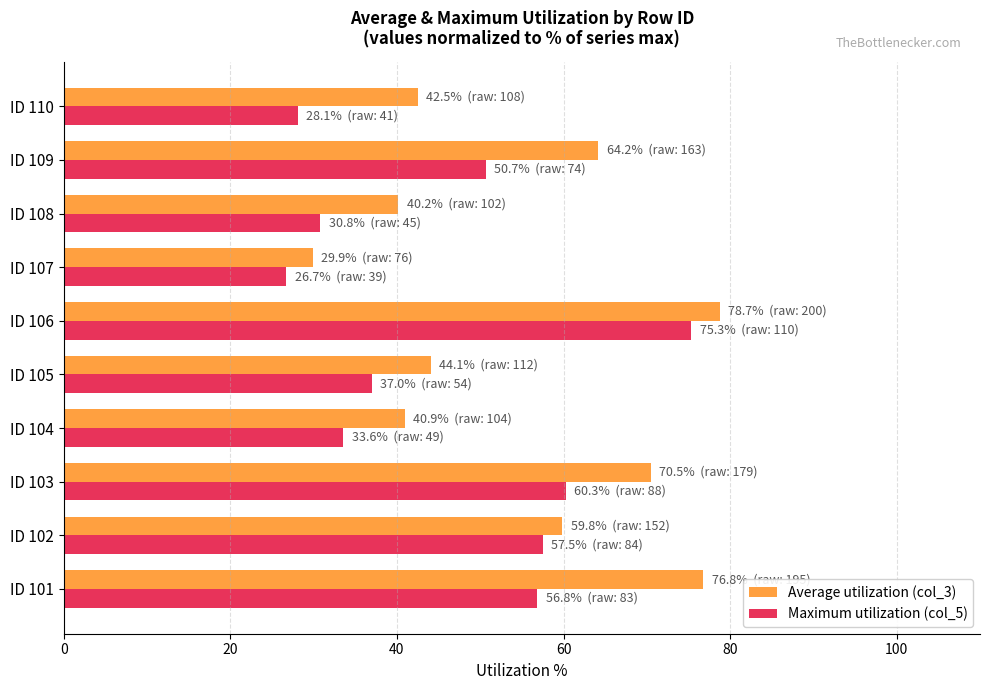

At which category is the sum across all series the highest?

ID 106